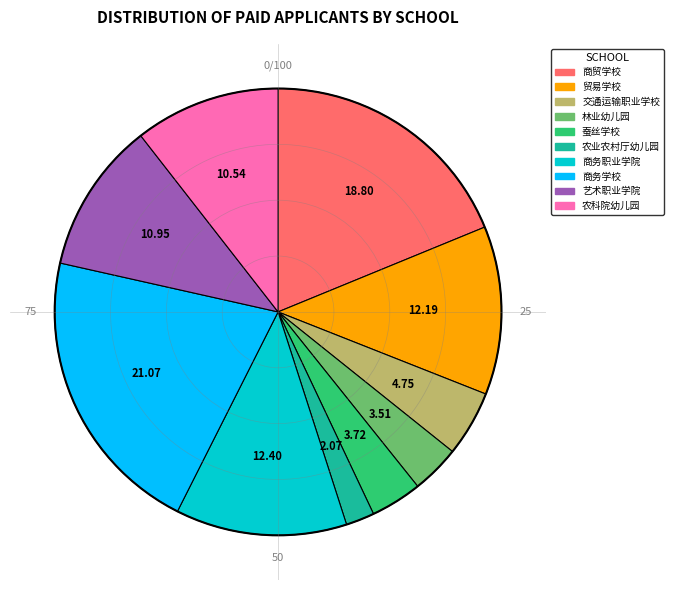

Is 交通运输职业学校 the majority of the pie?

No